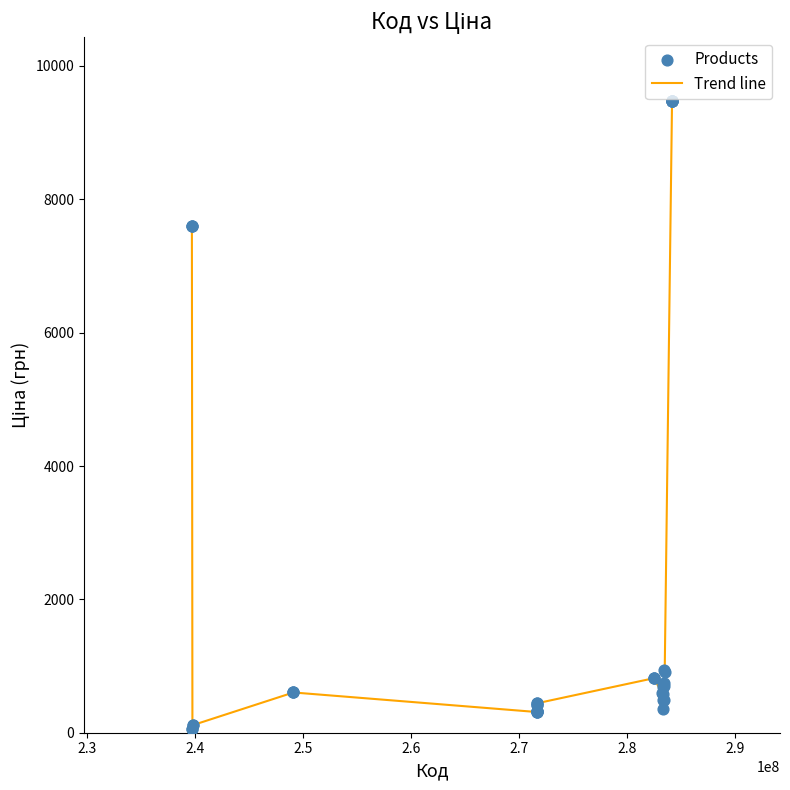

What is the greatest value displayed?

9480.1